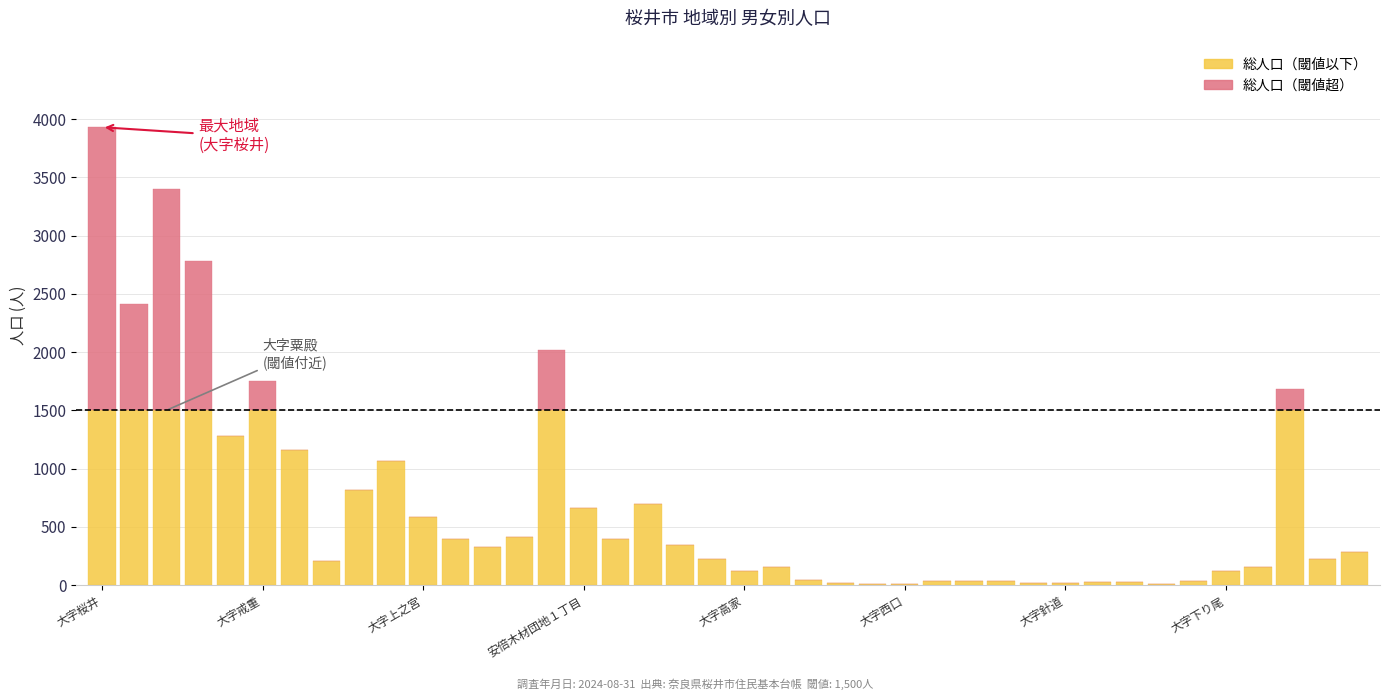

How many categories are shown in the chart?

40